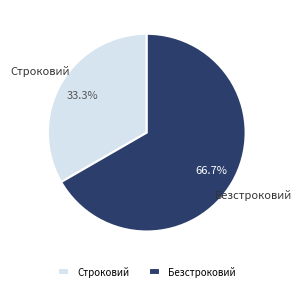

True or false: Строковий accounts for 21% of the total.

False